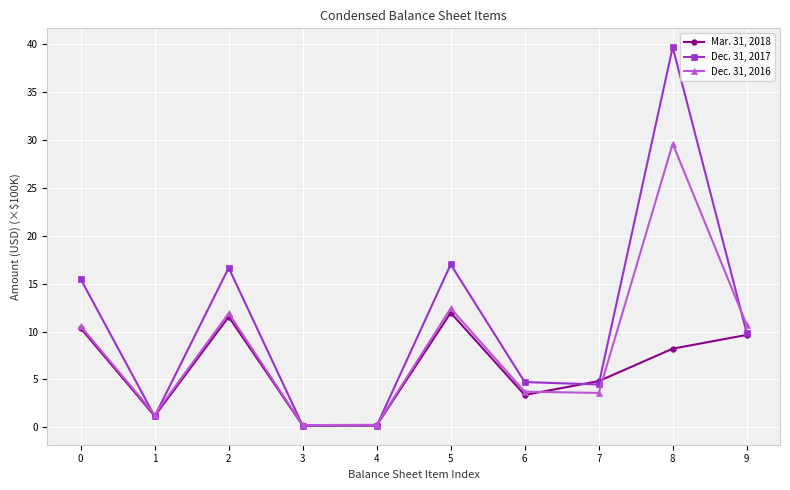

At which category does Mar. 31, 2018 reach its first local valley?

1